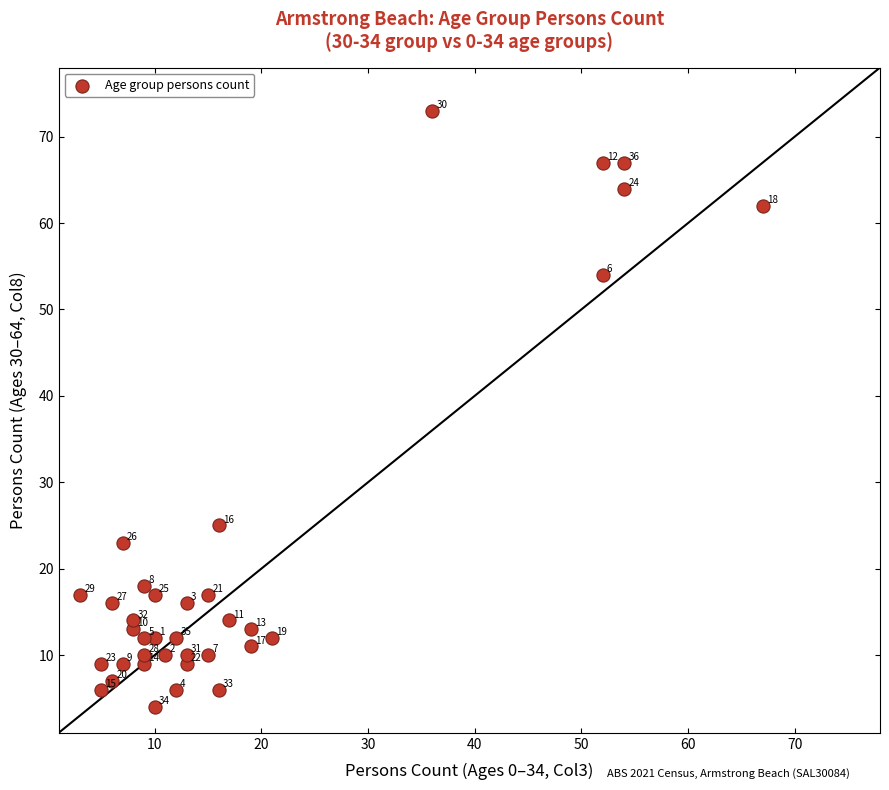

What Y value in the scatter plot is closest to 38?

25